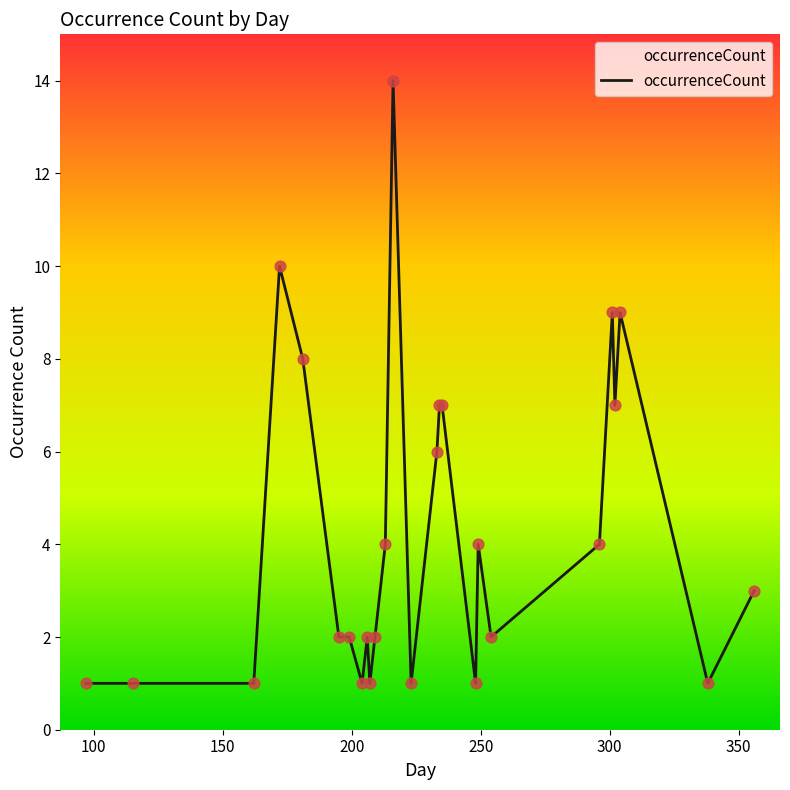

What is the greatest value displayed?

14